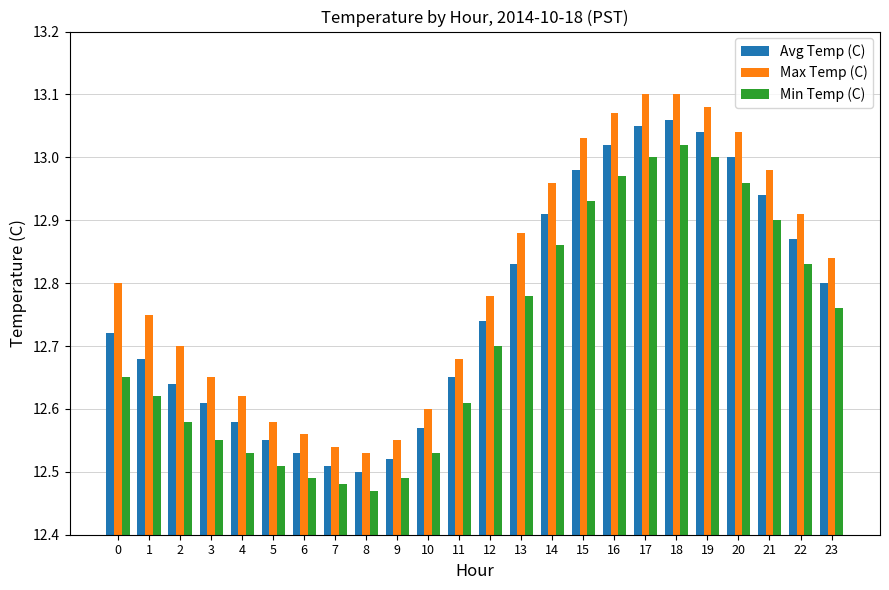

Which series has the largest range (max minus min)?

Max Temp (C)